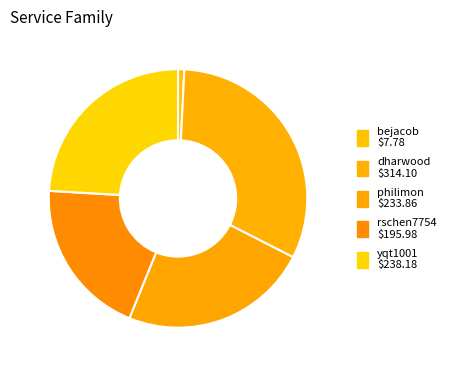

What portion of the pie excludes dharwood?

68.3%